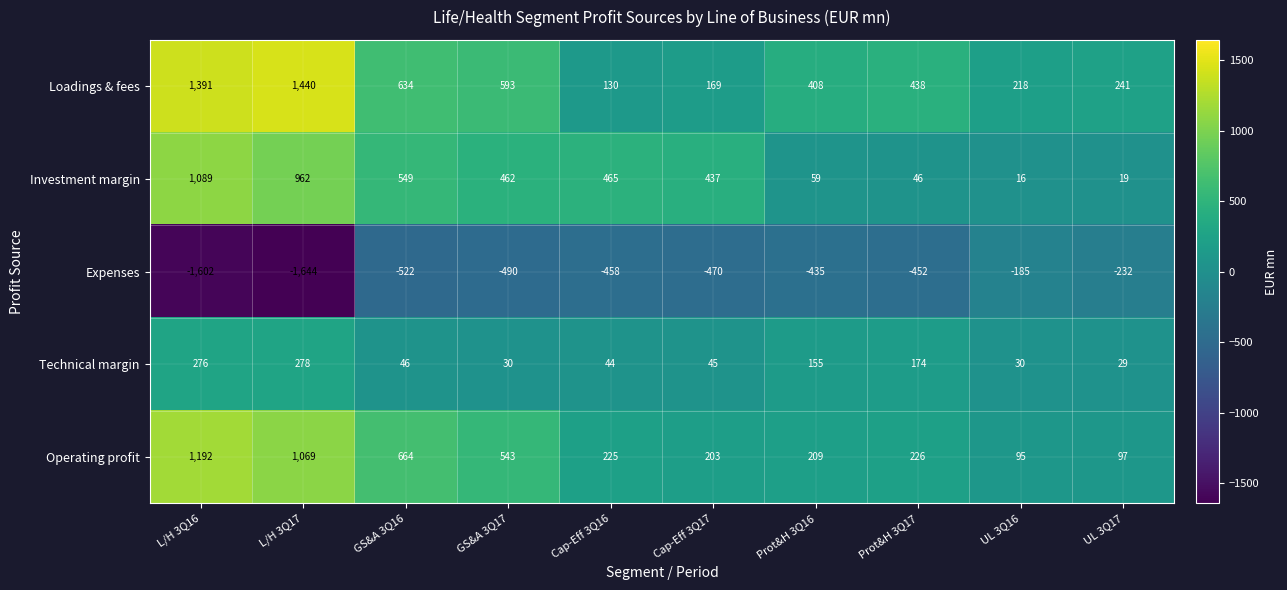

What is the difference between the highest and lowest values at Prot&H 3Q17?

890